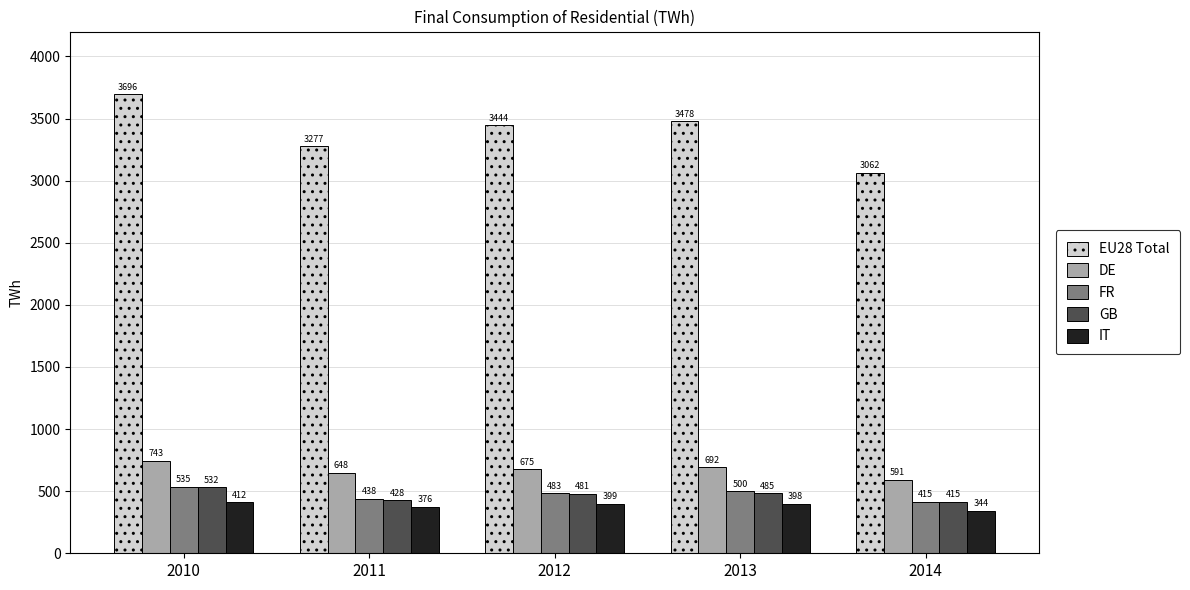

Is the value of FR at 2014 greater than the value of GB at 2013?

No